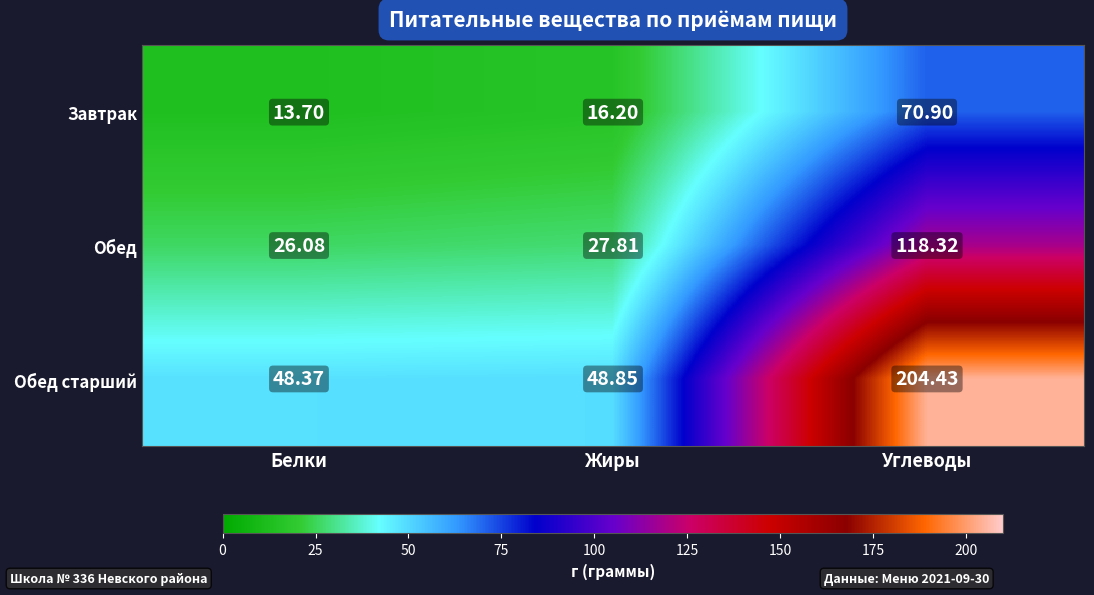

Where is Обед старший nearest to the value 126?

Жиры